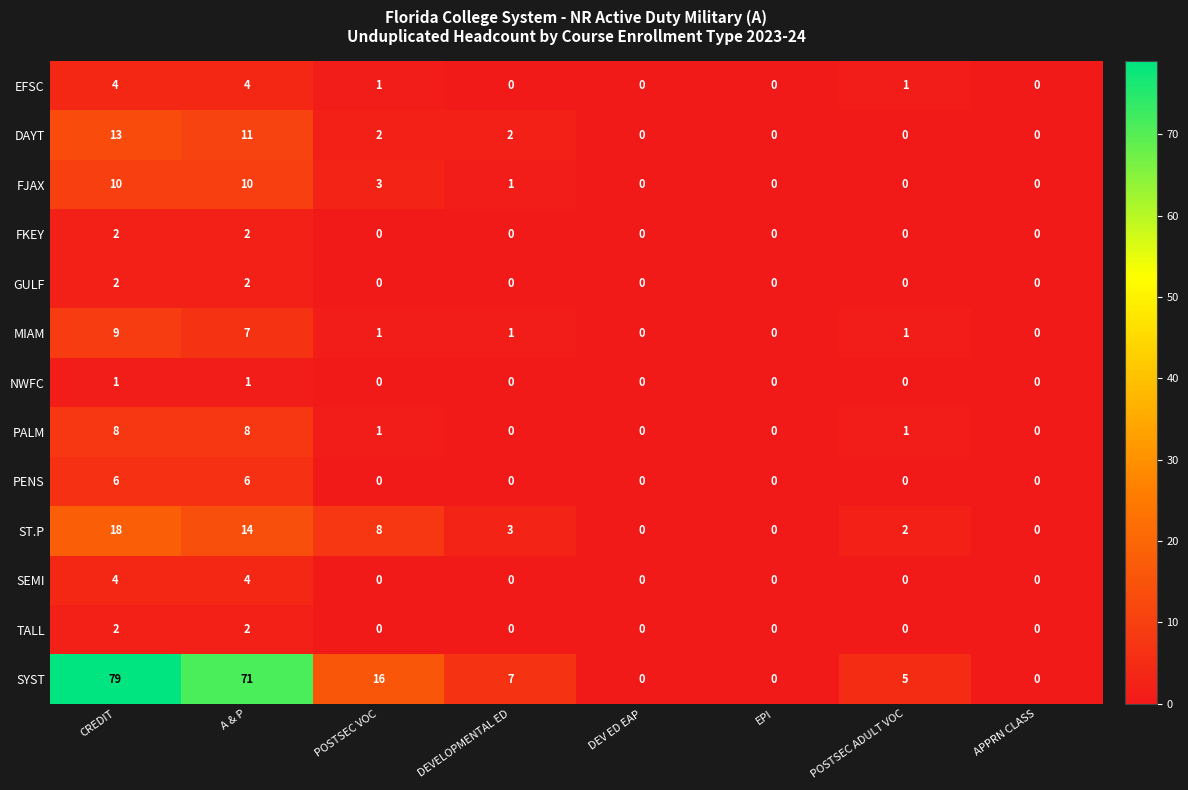

Which series has the largest range (max minus min)?

SYST